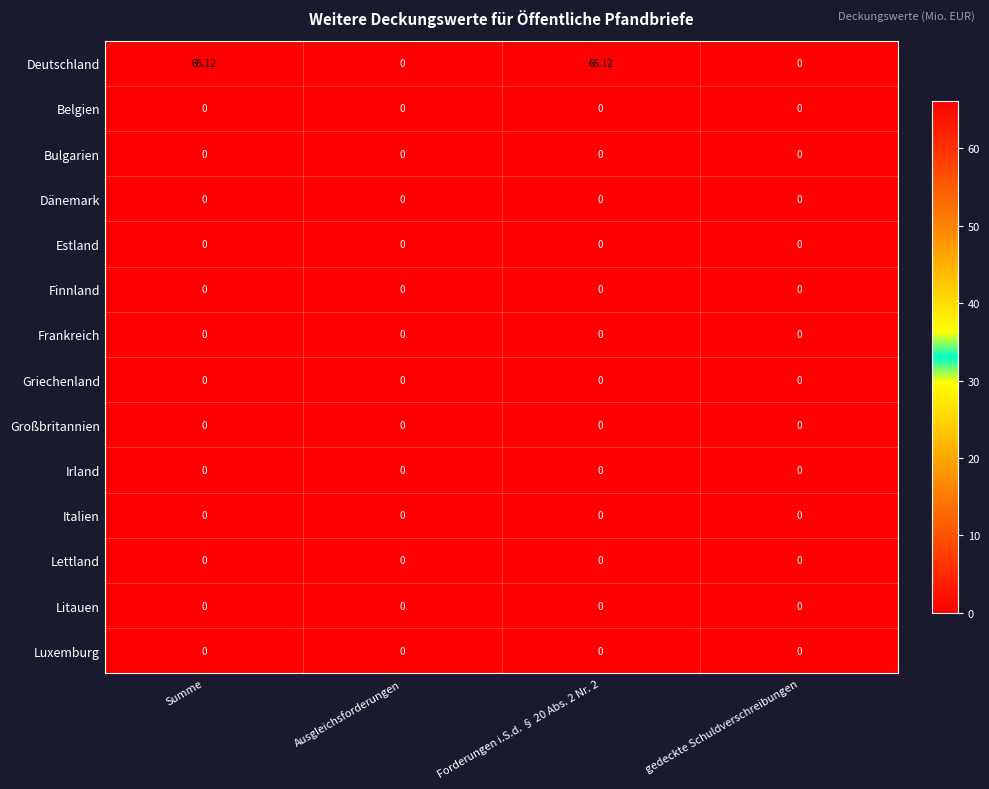

Which series has the largest total across all categories?

Deutschland